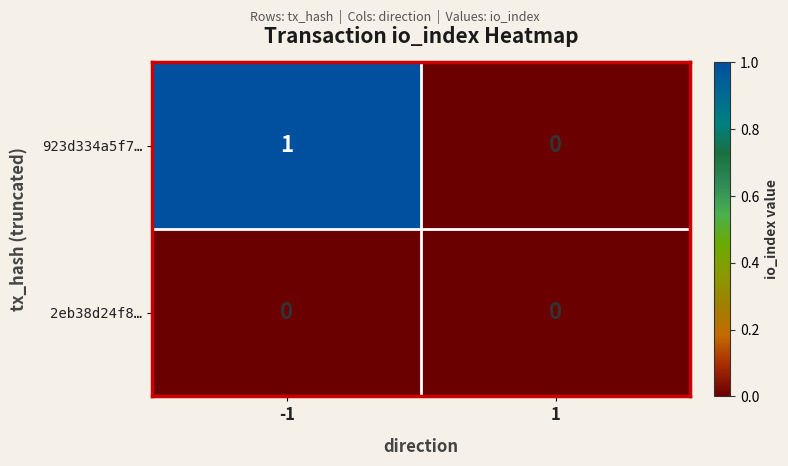

Rank the series by their maximum value, from lowest to highest.

2eb38d24f8…, 923d334a5f7…